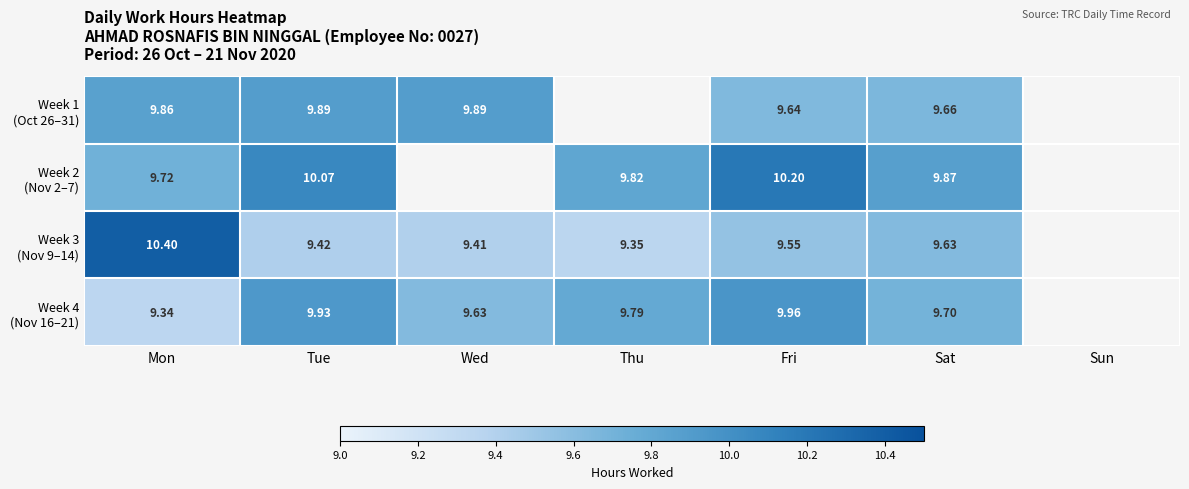

Is it true that Week 2 (Nov 2–7) equals 2.6 at Sat?

False